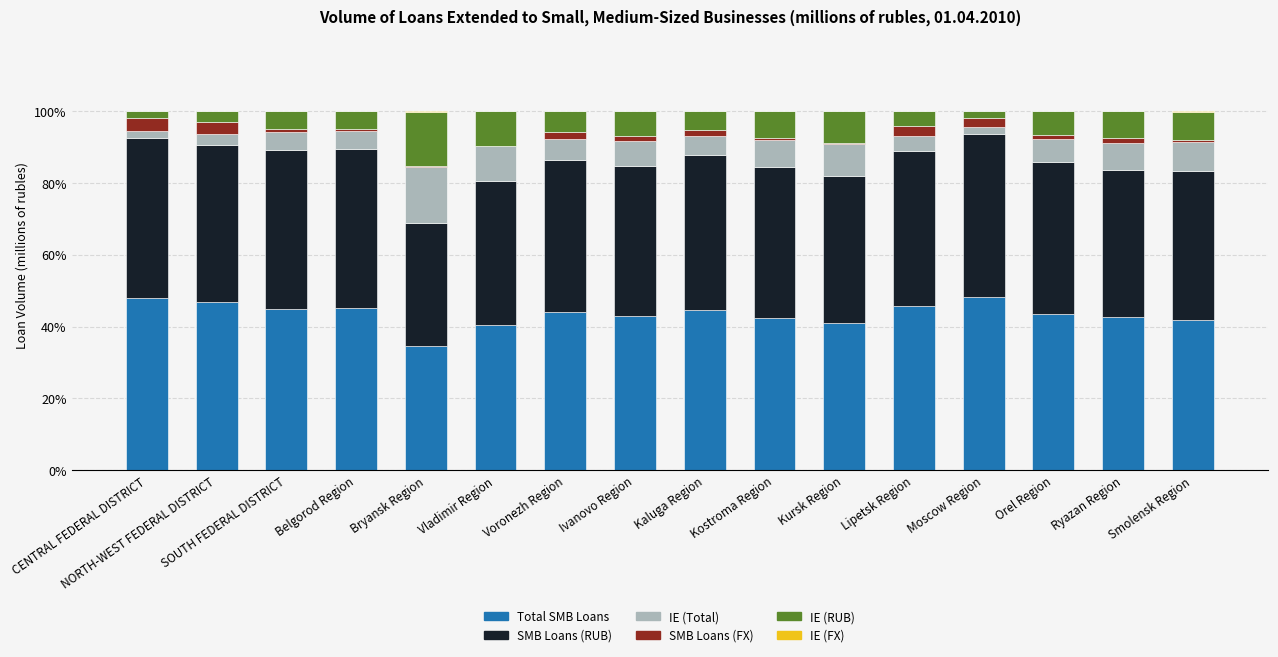

Is it true that Total SMB Loans equals 42.9 at Ivanovo Region?

True